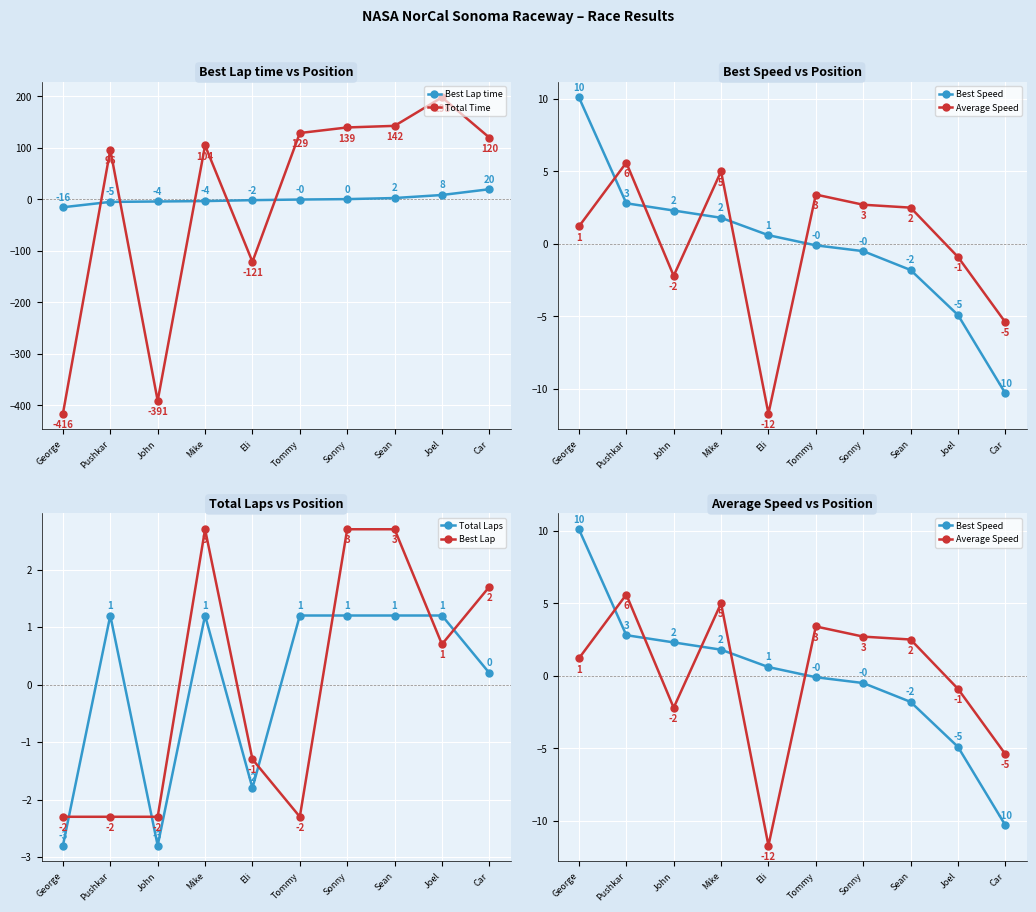

What is the difference between the second highest and second lowest values in the Average Speed series?

10.4